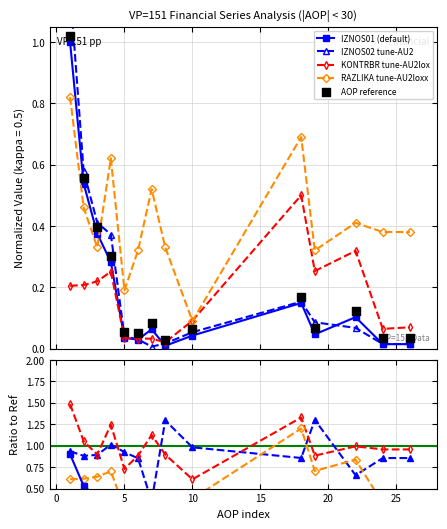

Which series reaches the minimum Y coordinate?

IZNOS02